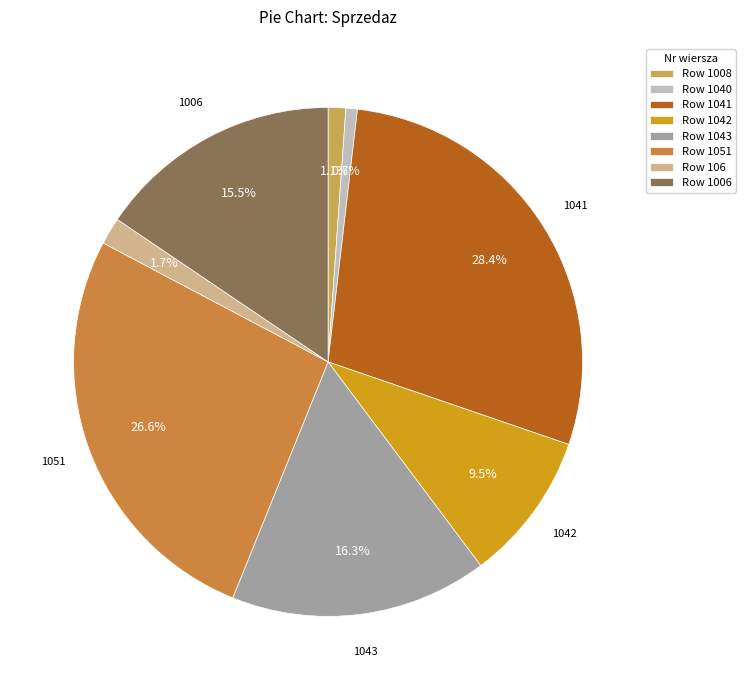

Is there any slice that represents more than half of the pie?

No